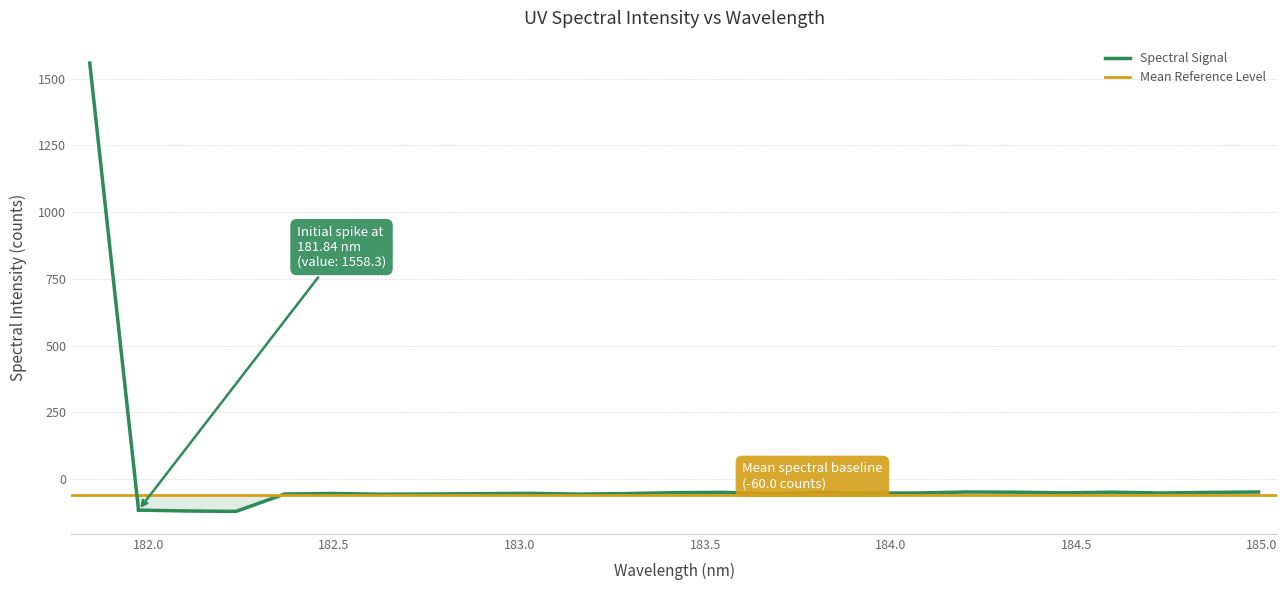

List the labels in order of value, largest first.

0, 18, 24, 21, 19, 15, 13, 23, 12, 20, 22, 17, 16, 9, 5, 11, 8, 14, 7, 4, 10, 6, 1, 2, 3